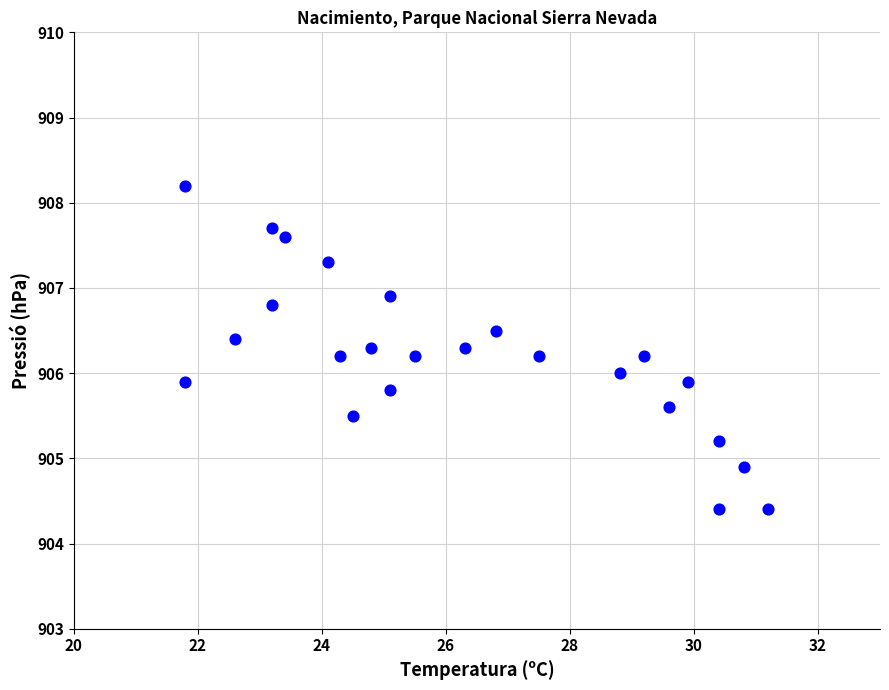

What is the range of Y values (max minus min)?

3.8